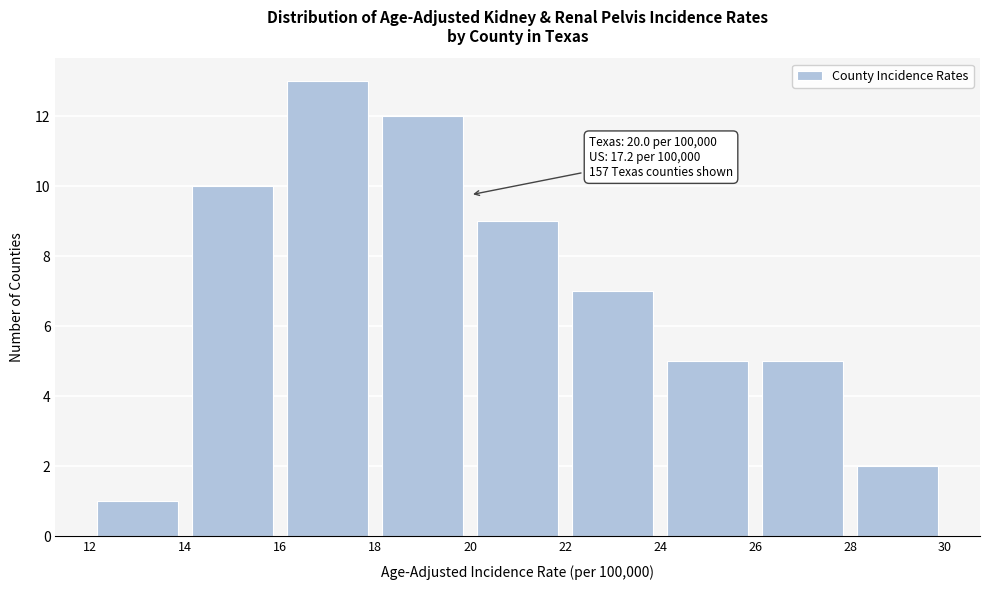

Which range on the x-axis has the tallest bar?

16 to 18